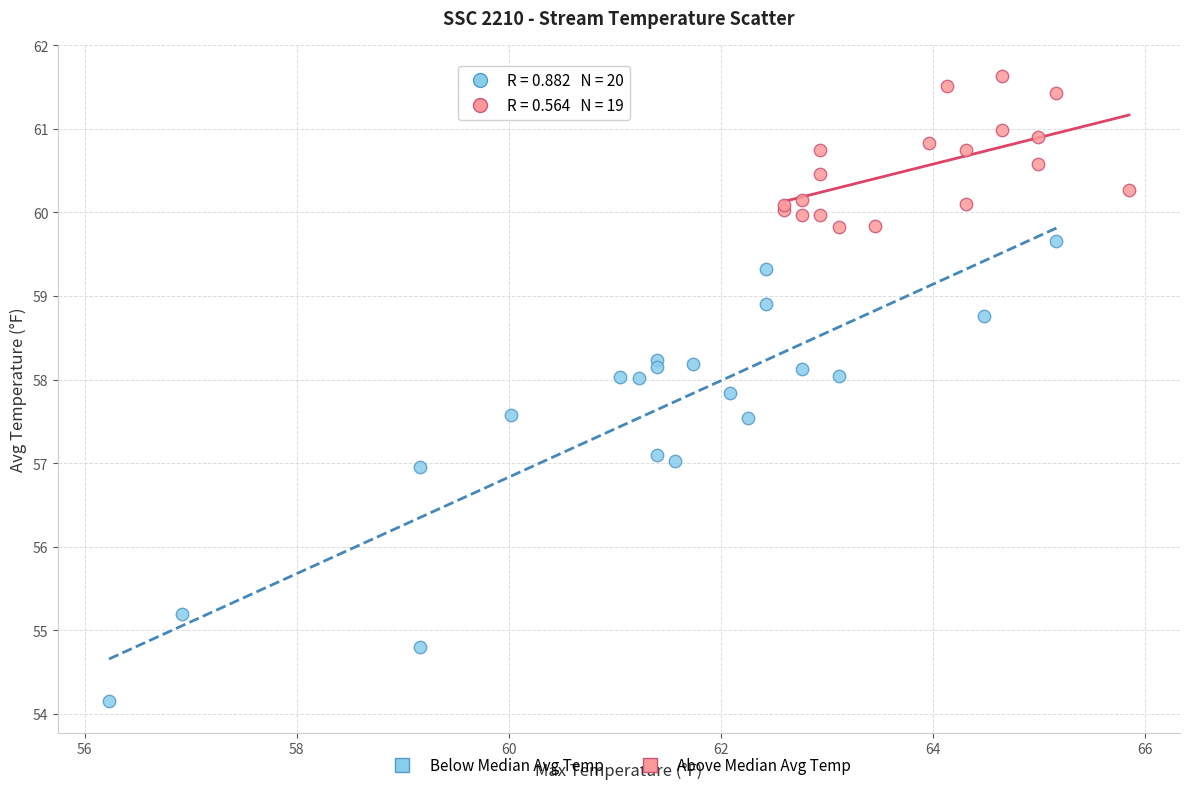

Which series contains the highest Y value?

Above Median Avg Temp